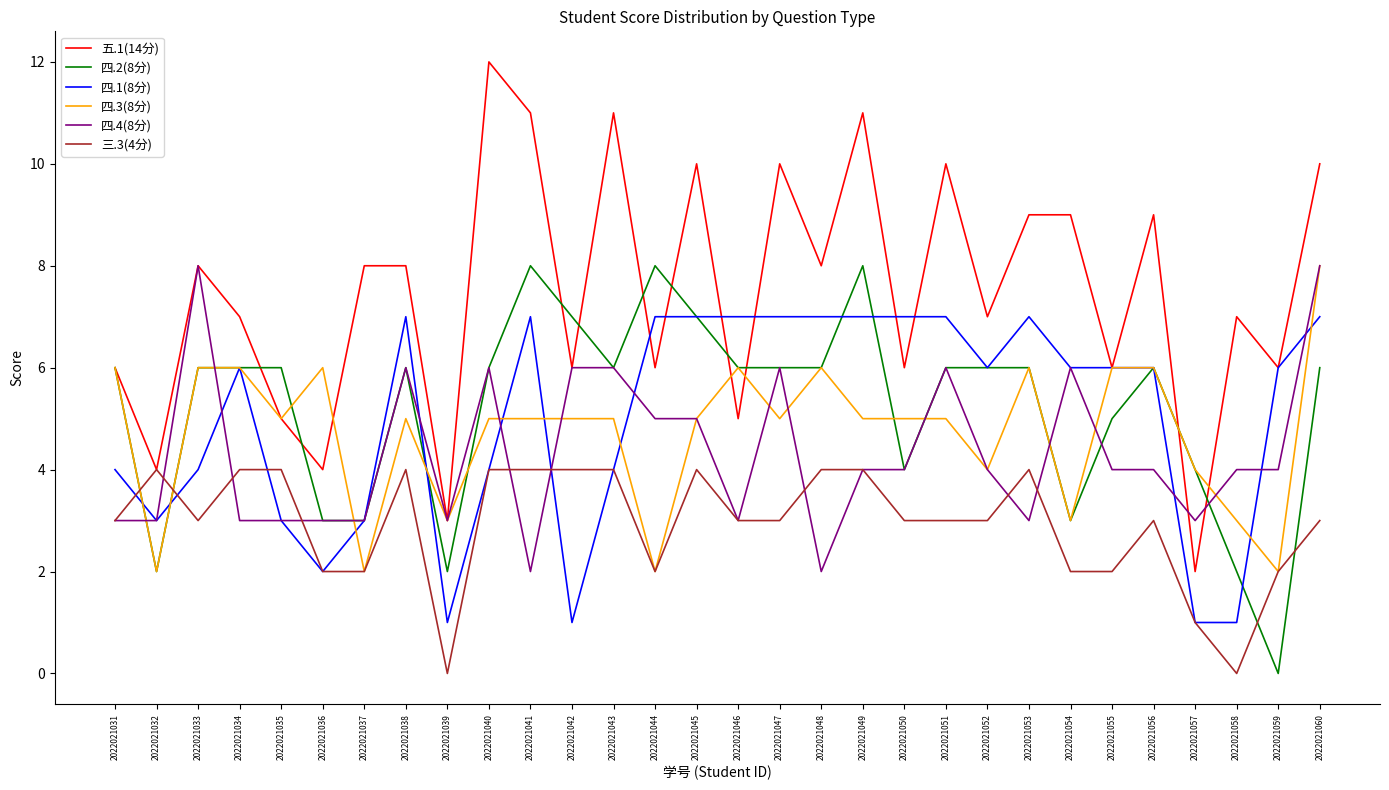

True or false: 四.4(8分) has a value of 5 at 2022021044.

True